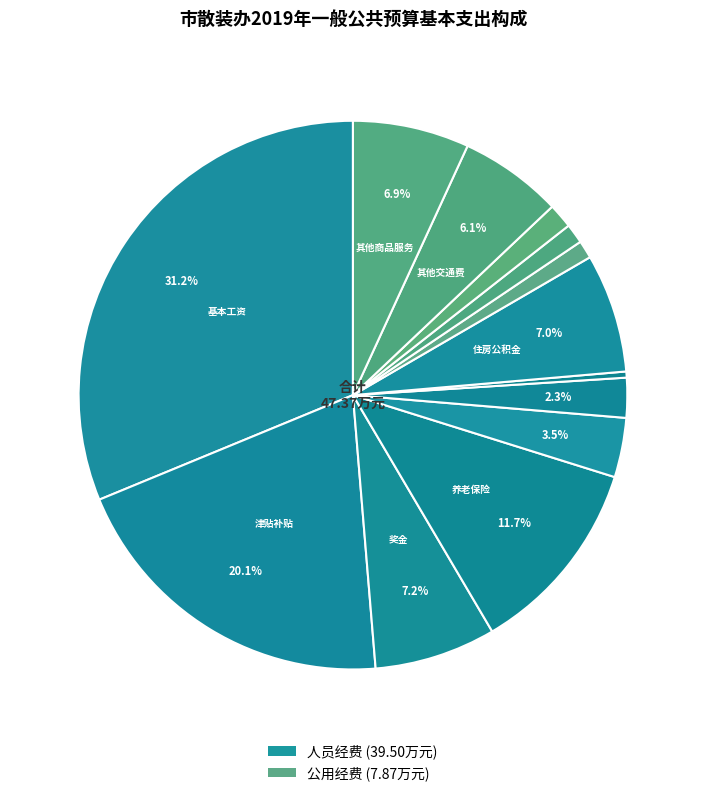

What is the smallest slice in the pie chart?

其他社会保障缴费